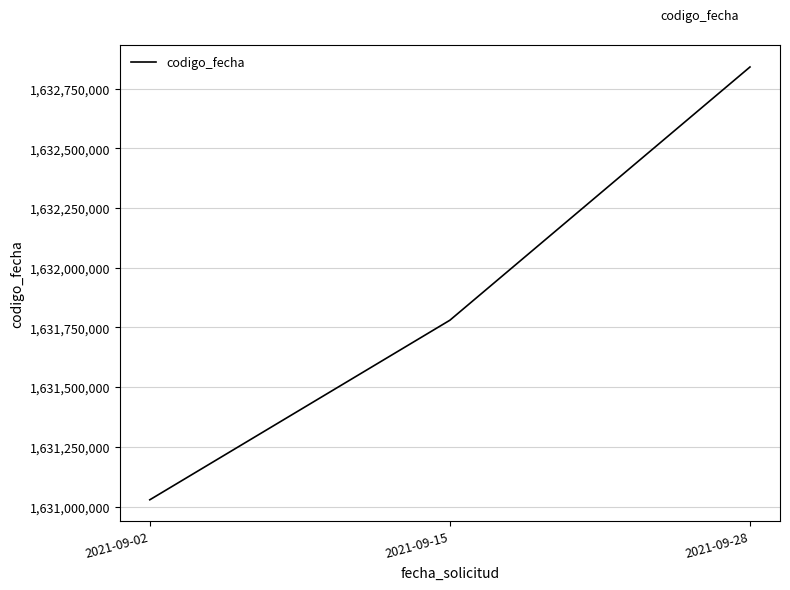

What is the sum of all values?

4895649691